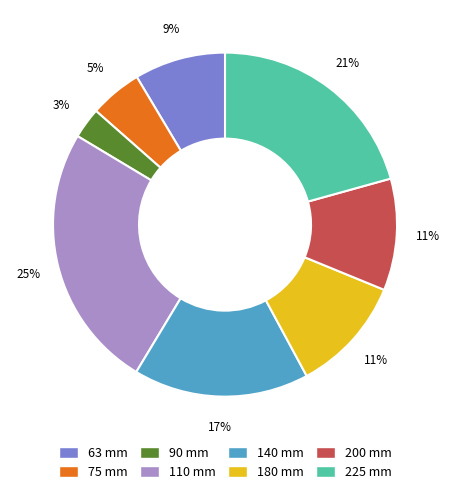

What percentage is the 200 mm slice, to the nearest percent?

11%